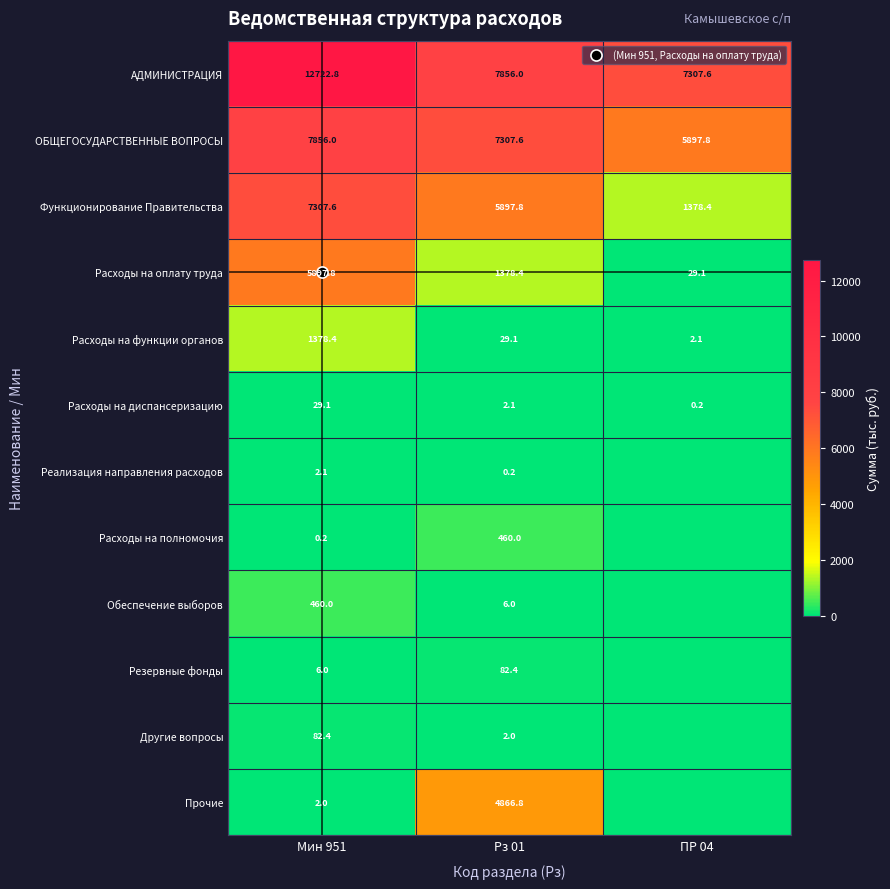

Which series has the largest total across all categories?

АДМИНИСТРАЦИЯ